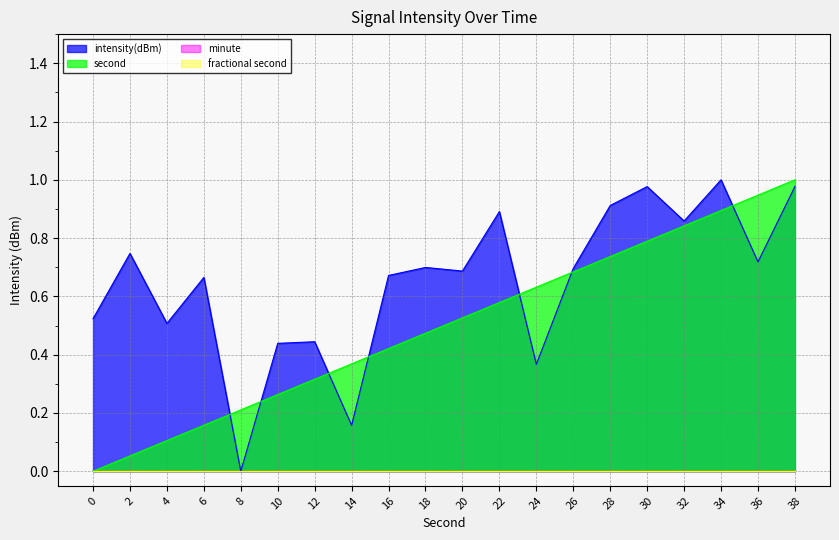

Reading left to right, list all the values displayed in this chart.

intensity(dBm): 0.5	0.7	0.5	0.7	0.0	0.4	0.4	0.2	0.7	0.7	0.7	0.9	0.4	0.7	0.9	1.0	0.9	1.0	0.7	1.0
second: 0.0	0.1	0.1	0.2	0.2	0.3	0.3	0.4	0.4	0.5	0.5	0.6	0.6	0.7	0.7	0.8	0.8	0.9	0.9	1.0